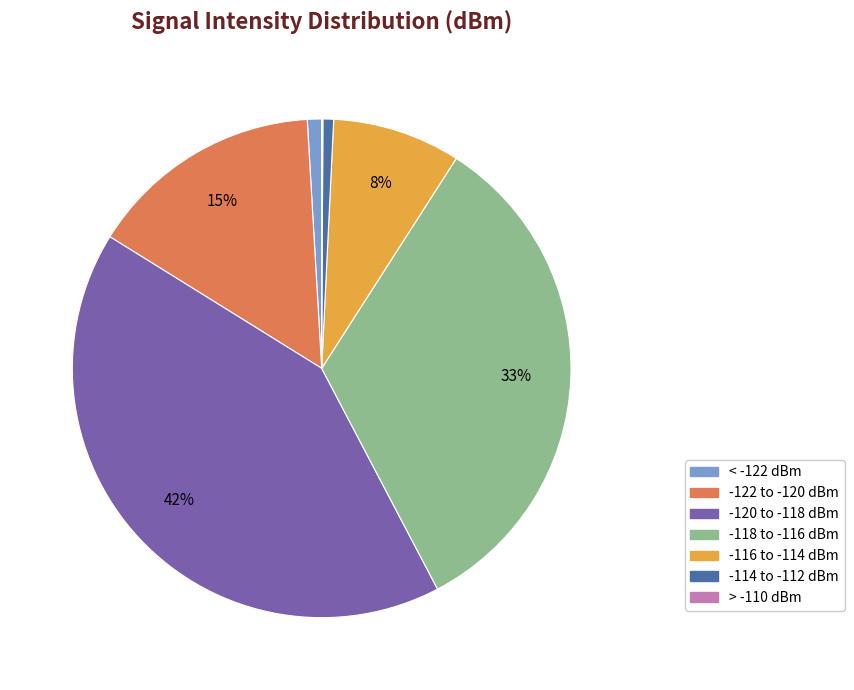

To the nearest percent, what is the average slice percentage?

14%